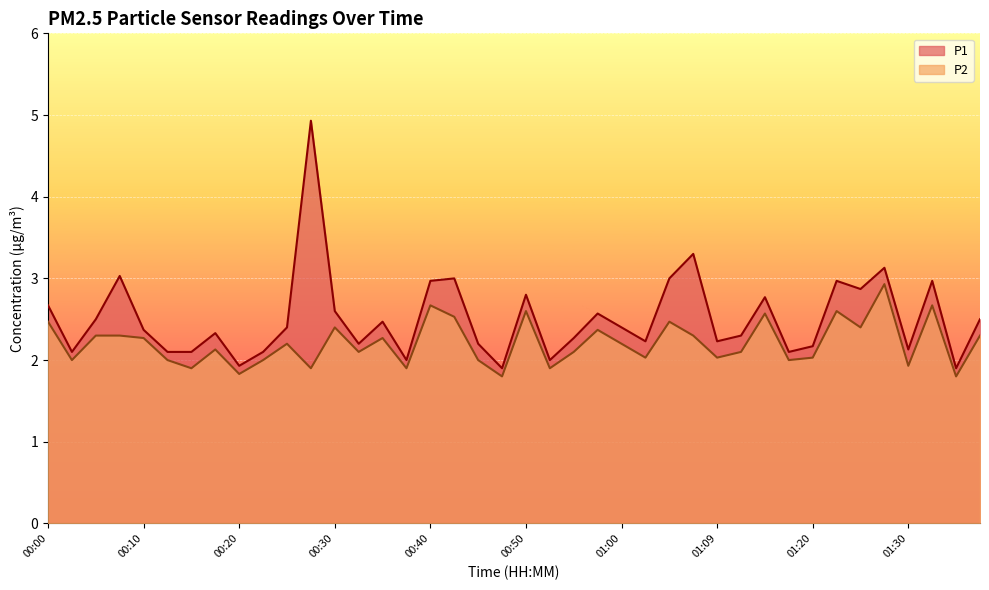

At which category is the sum across all series the highest?

00:27